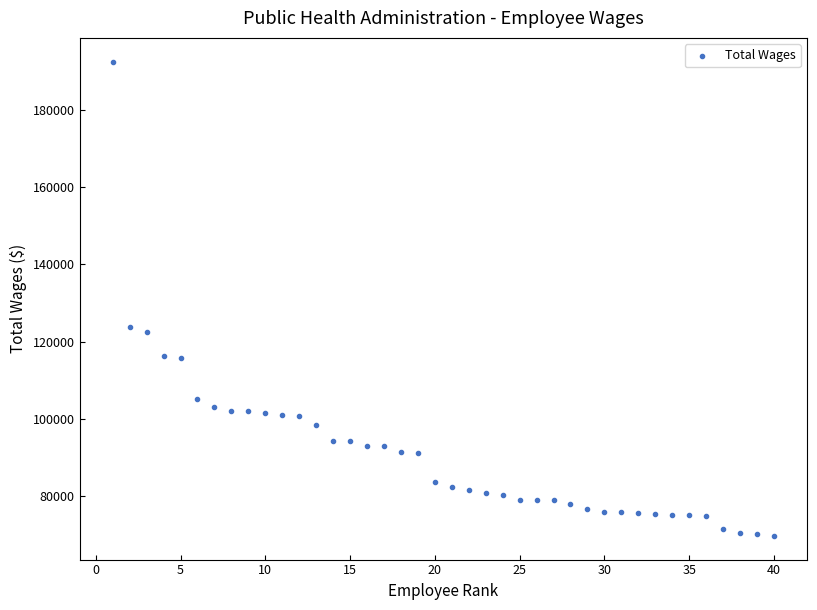

What is the range of Y values (max minus min)?

122720